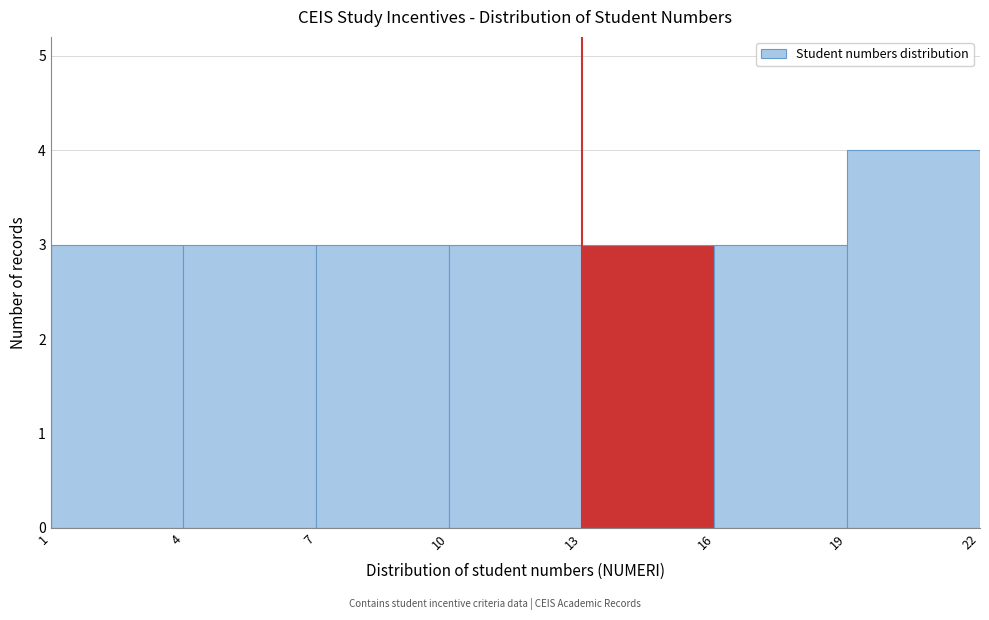

How tall is the bar that spans 16 to 19 on the x-axis? The values are not printed on the chart, so give them approximately, as read against the axis.

3